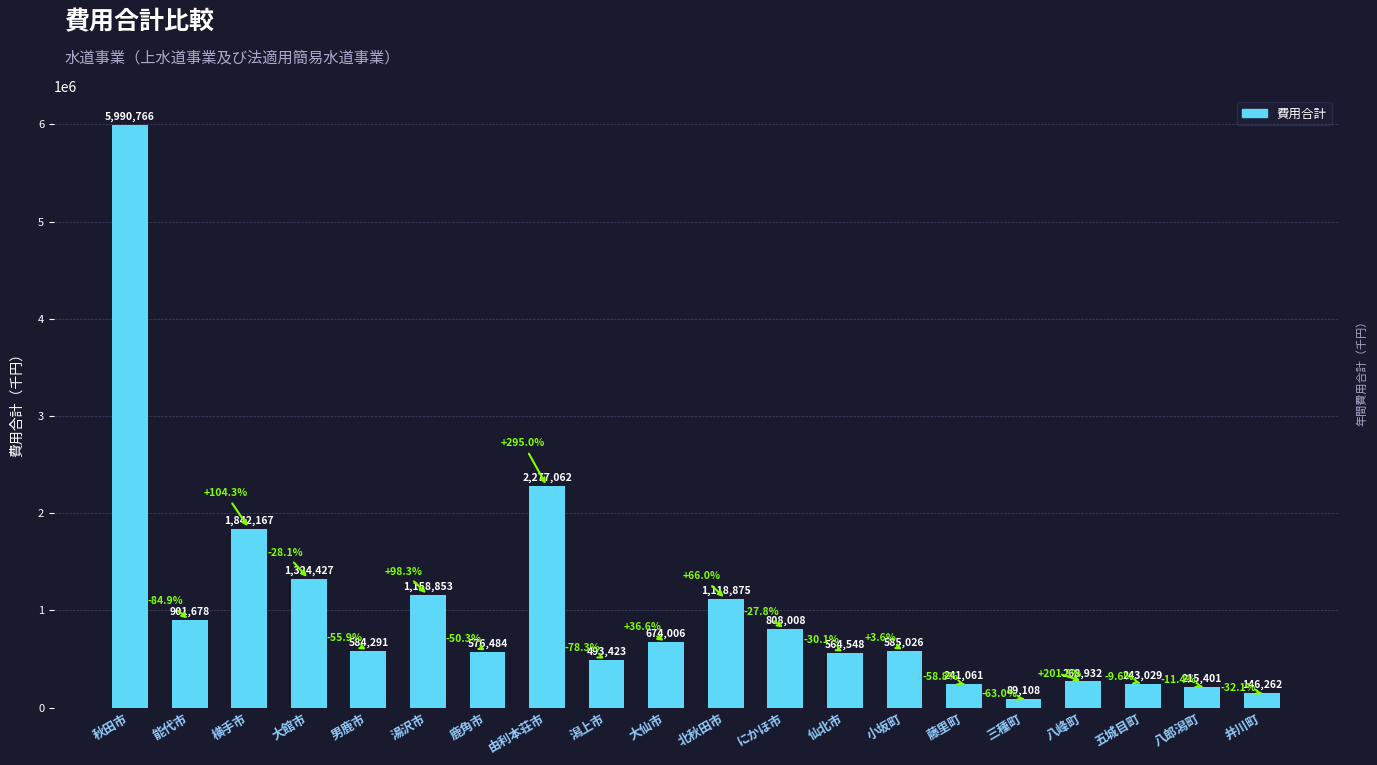

How many bars are there in total?

20